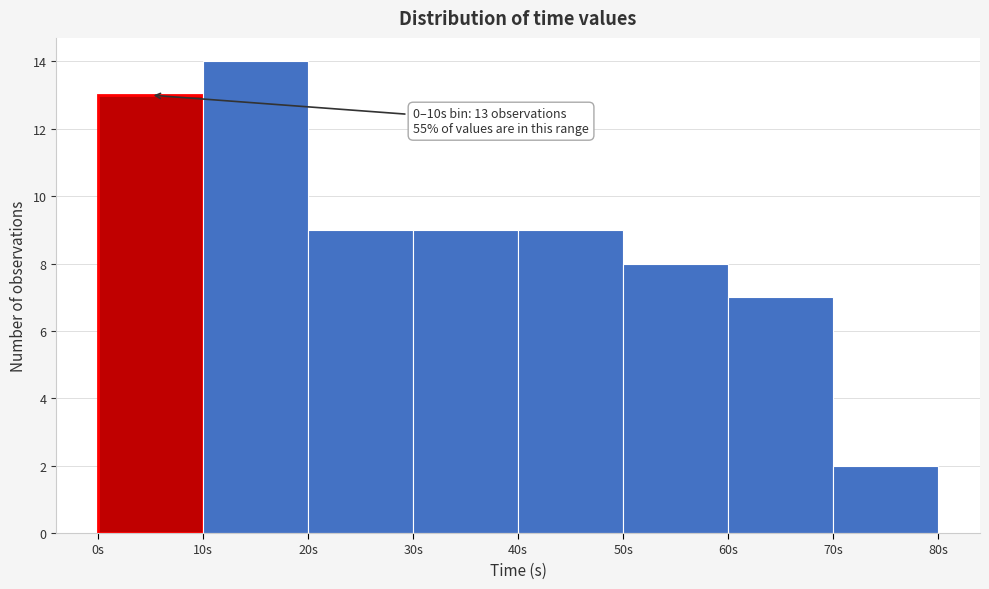

Which range on the x-axis has the tallest bar?

10 to 20